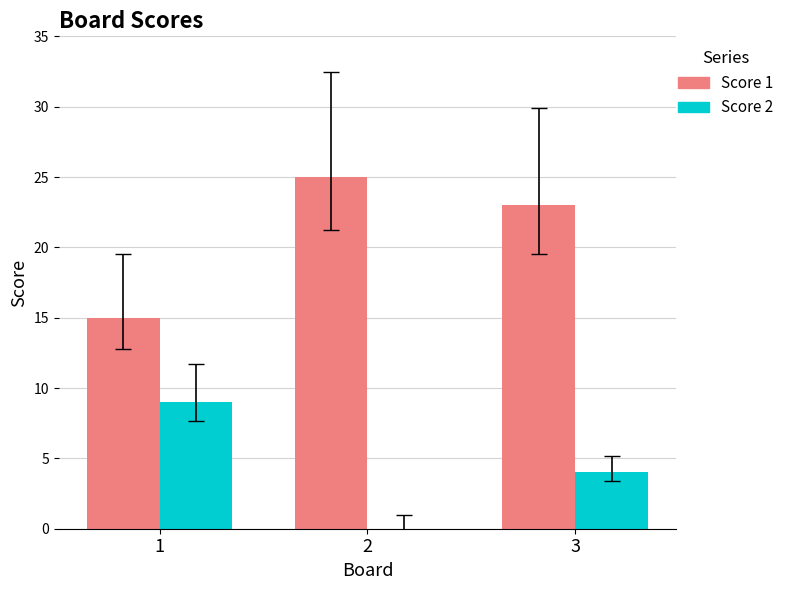

At which category does the chart reach its peak across all series?

2